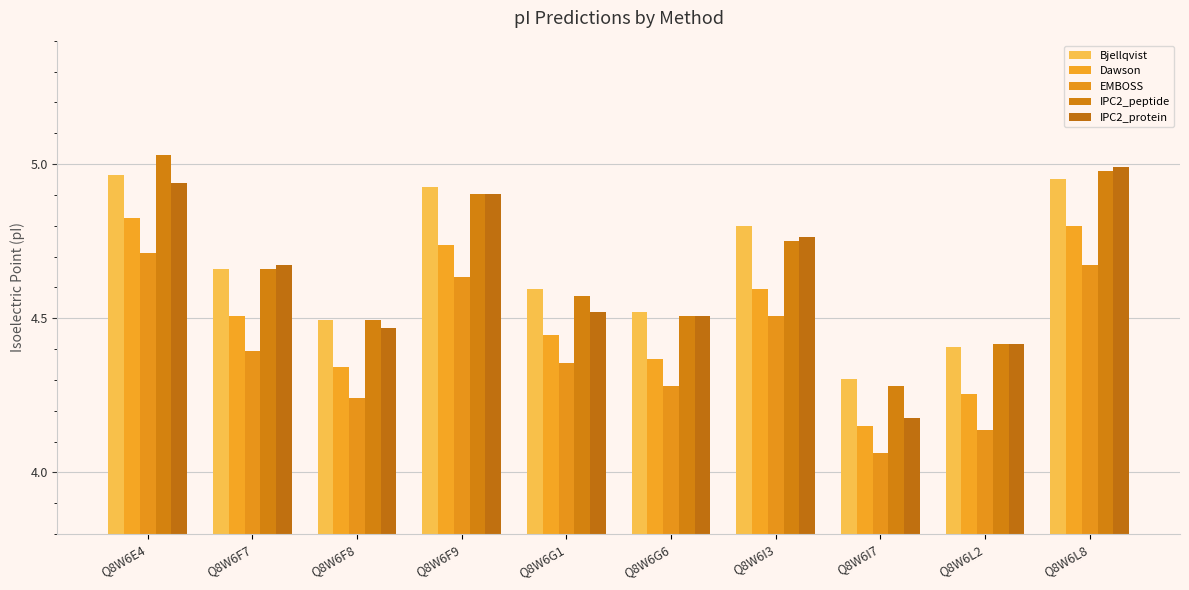

Are the bars horizontal?

No